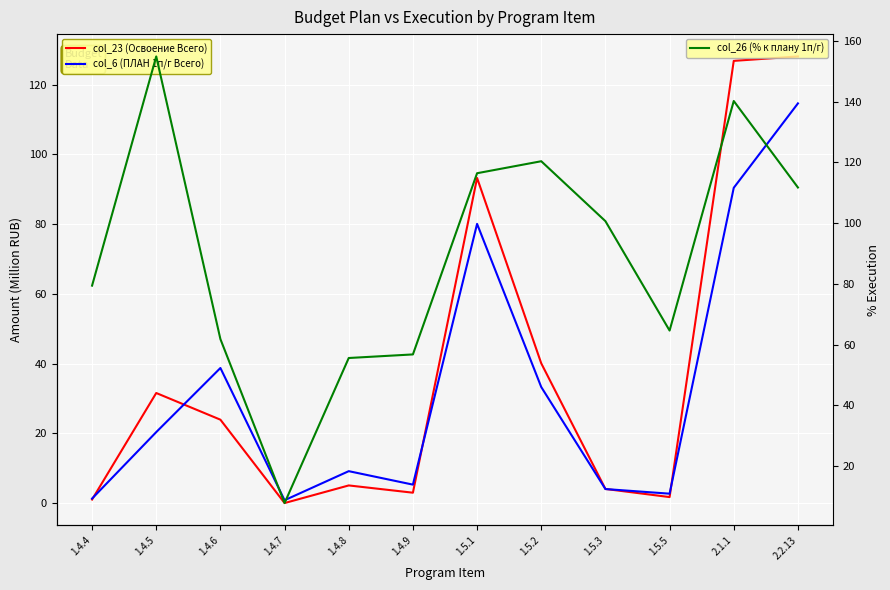

What is the average value of the col_6 (ПЛАН 1п/г Всего) series?

33.4